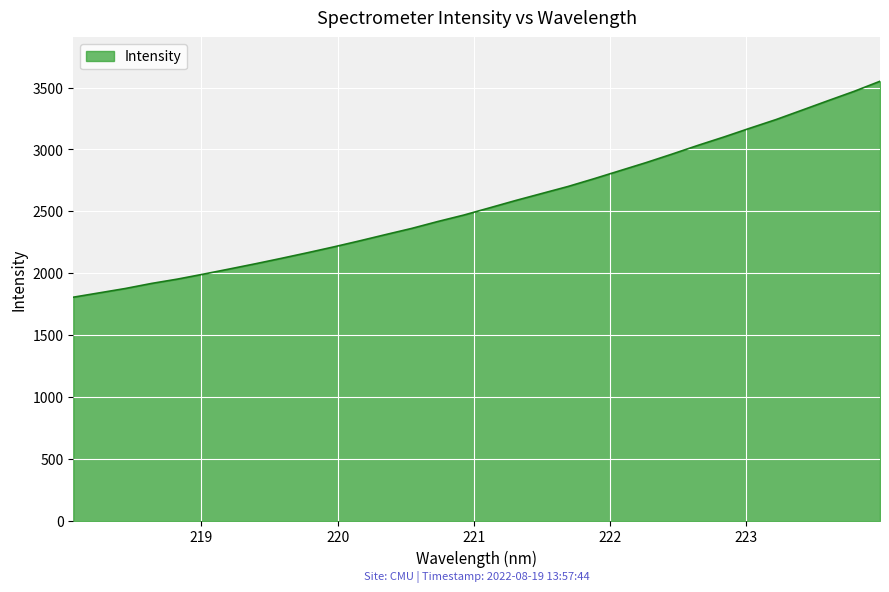

What is the greatest value displayed?

3550.6